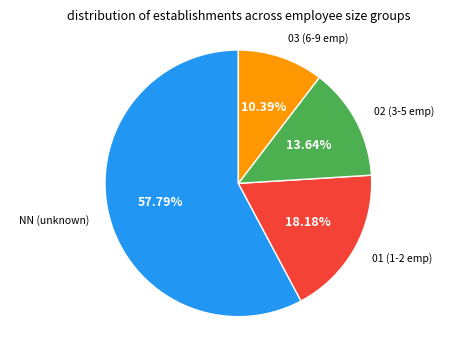

Rank the categories by value from highest to lowest.

NN, 01, 02, 03